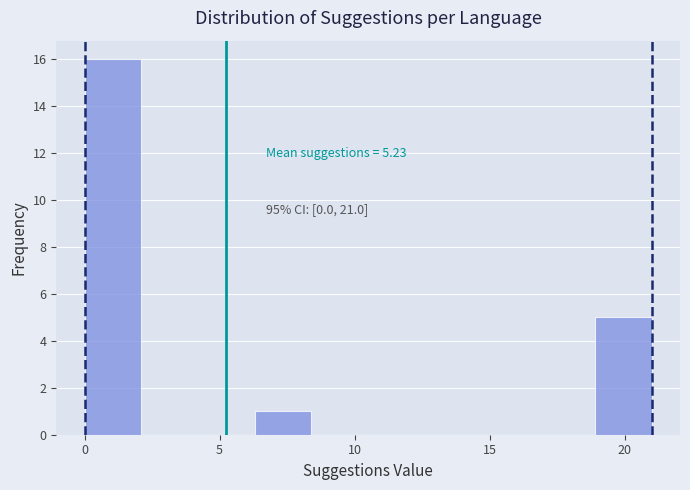

Over which range of the x-axis is the bar tallest?

0.0 to 2.1